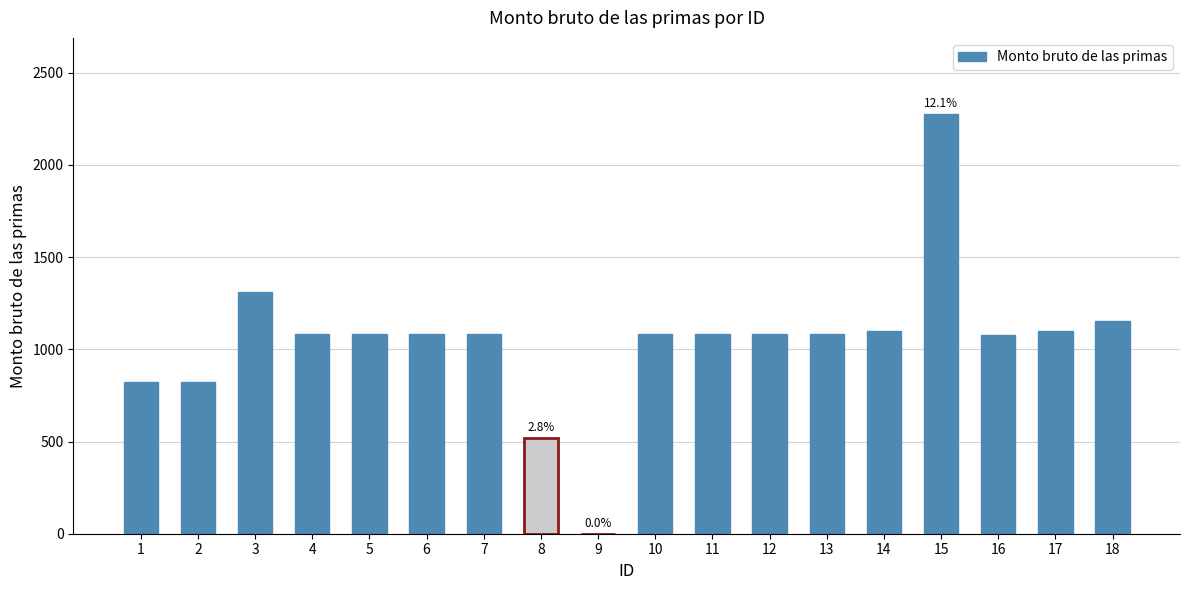

The value at 13 is 220.5. True or false?

False